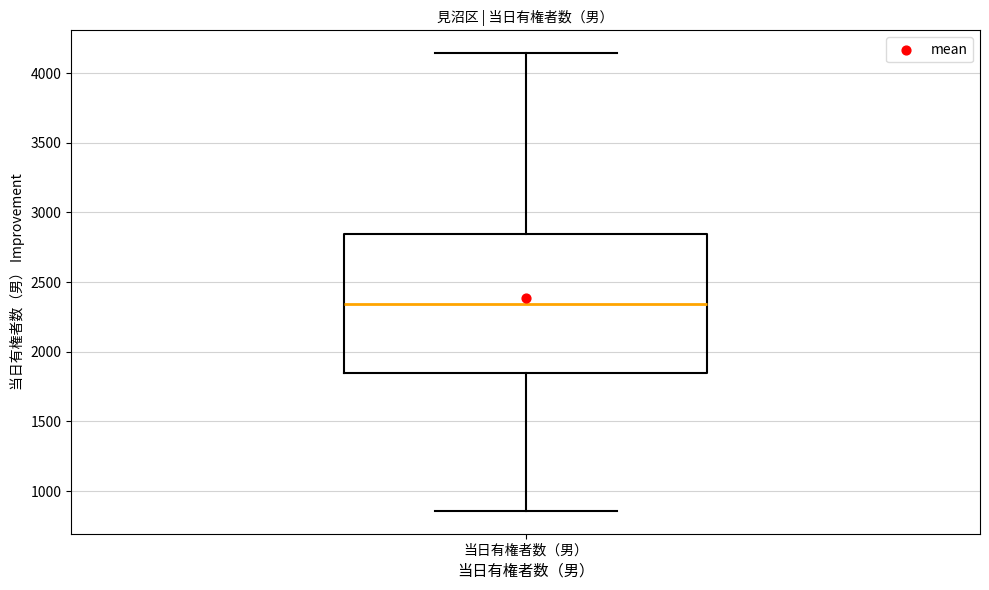

Where does the median line of the box for 当日有権者数（男） sit on the y-axis? The values are not printed on the chart, so give them approximately, as read against the axis.

2350